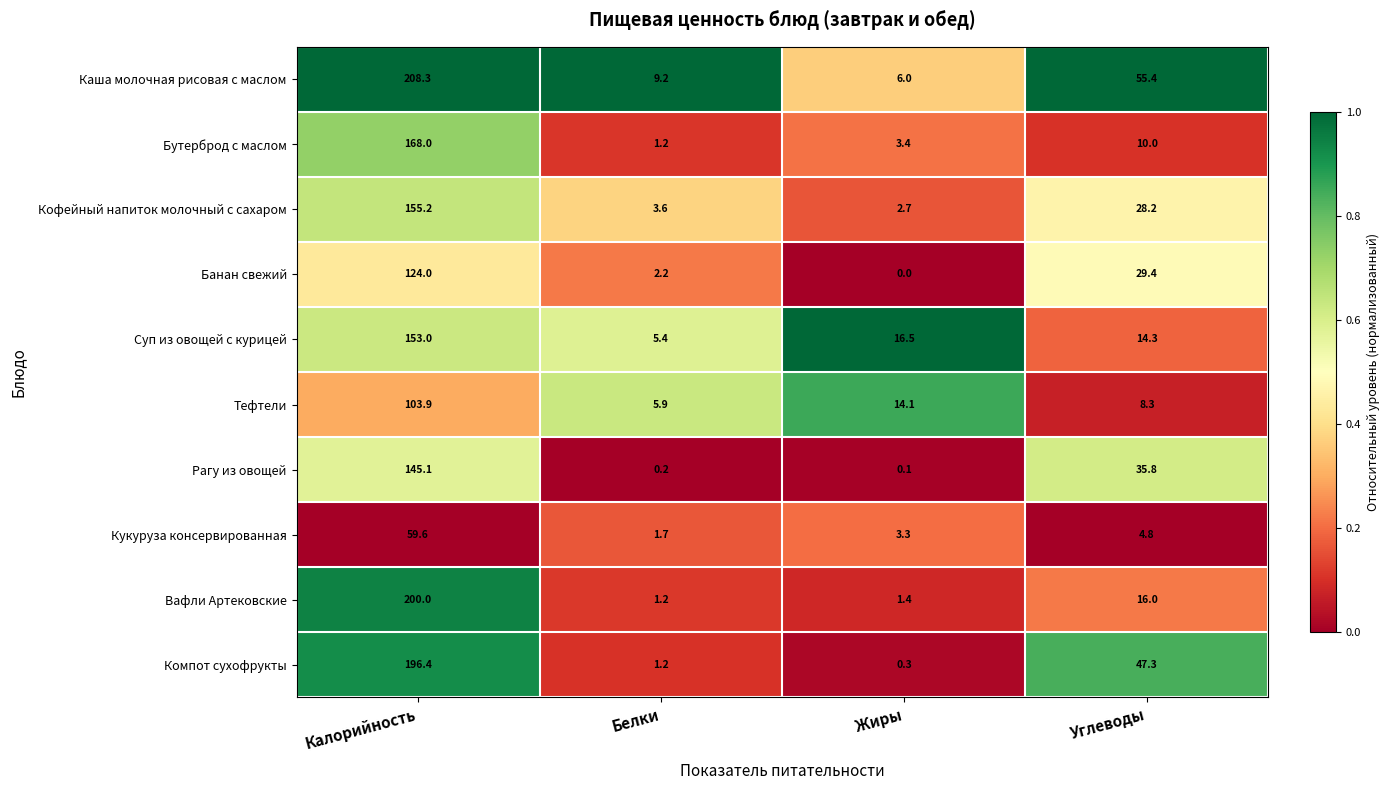

List the series in order of their peak value, highest first.

Каша молочная рисовая с маслом, Вафли Артековские, Компот сухофрукты, Бутерброд с маслом, Кофейный напиток молочный с сахаром, Суп из овощей с курицей, Рагу из овощей, Банан свежий, Тефтели, Кукуруза консервированная